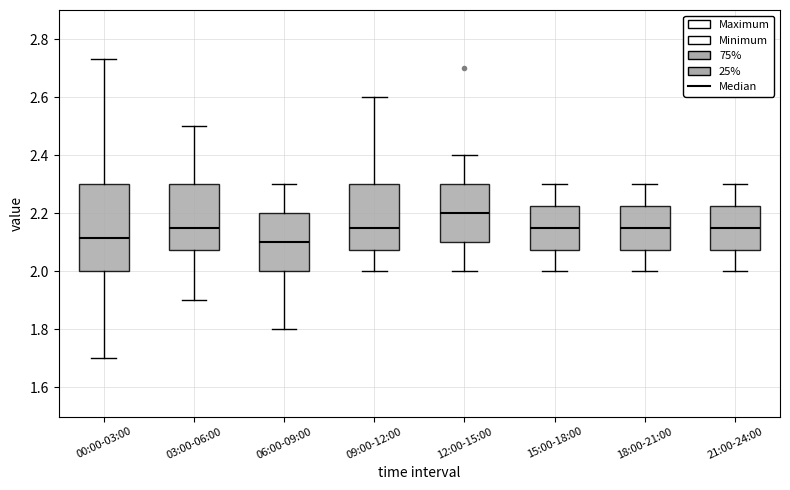

Reading left to right, read every box against the y-axis: the position of its median line, the range the box covers, and the ends of its whiskers. The values are not printed on the chart, so give them approximately, as read against the axis.

00:00-03:00: median 2.12, box 2.00 to 2.30, whiskers 1.70 to 2.74
03:00-06:00: median 2.16, box 2.08 to 2.30, whiskers 1.90 to 2.50
06:00-09:00: median 2.10, box 2.00 to 2.20, whiskers 1.80 to 2.30
09:00-12:00: median 2.16, box 2.08 to 2.30, whiskers 2.00 to 2.60
12:00-15:00: median 2.20, box 2.10 to 2.30, whiskers 2.00 to 2.40
15:00-18:00: median 2.16, box 2.08 to 2.22, whiskers 2.00 to 2.30
18:00-21:00: median 2.16, box 2.08 to 2.22, whiskers 2.00 to 2.30
21:00-24:00: median 2.16, box 2.08 to 2.22, whiskers 2.00 to 2.30